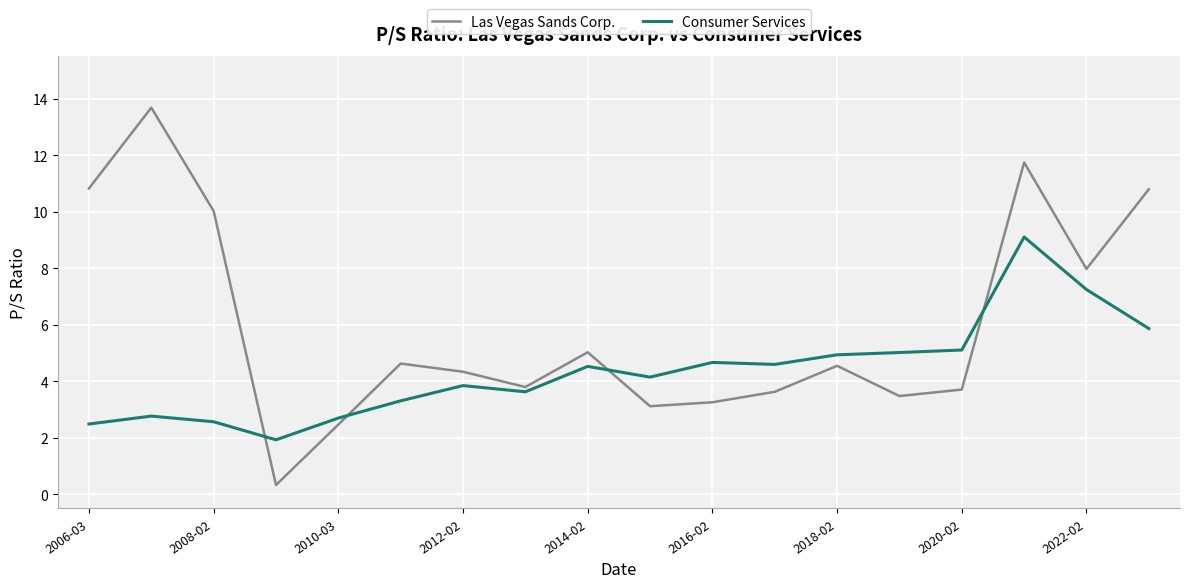

Rank the series by their maximum value, from highest to lowest.

Las Vegas Sands Corp., Consumer Services